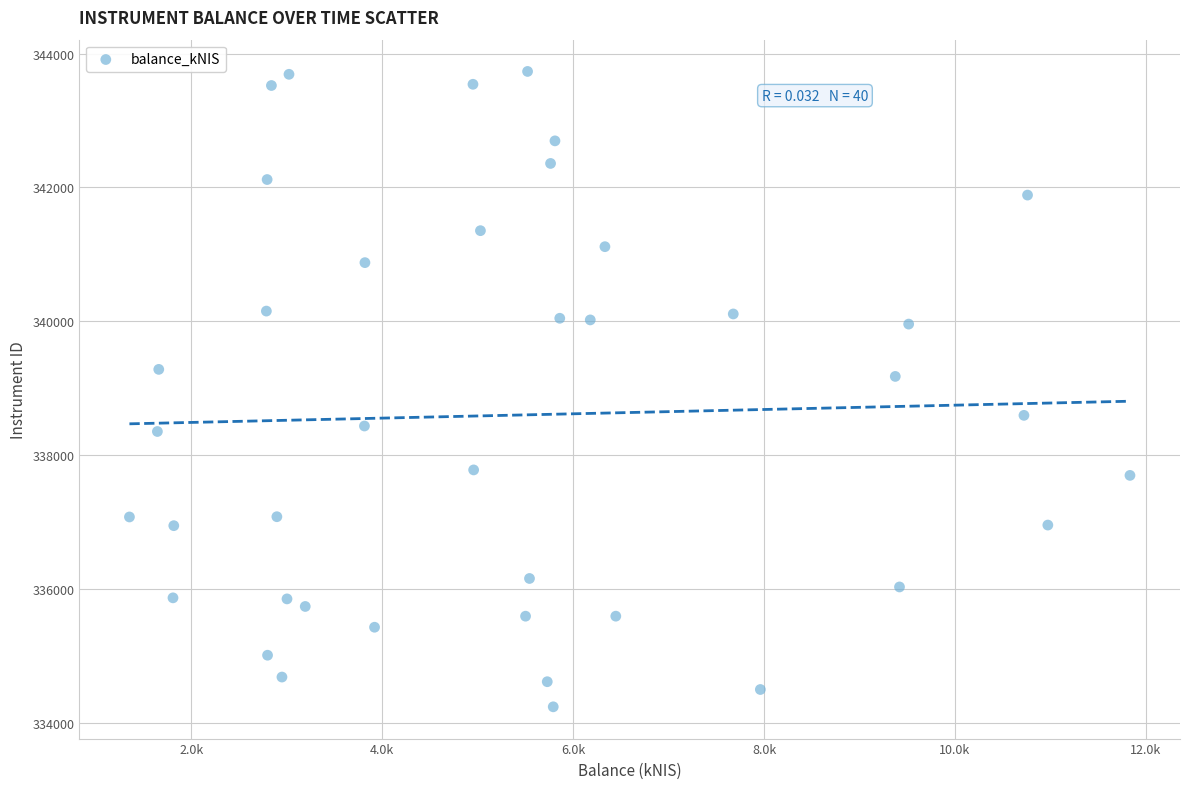

What is the range of X values (max minus min)?

10480.4